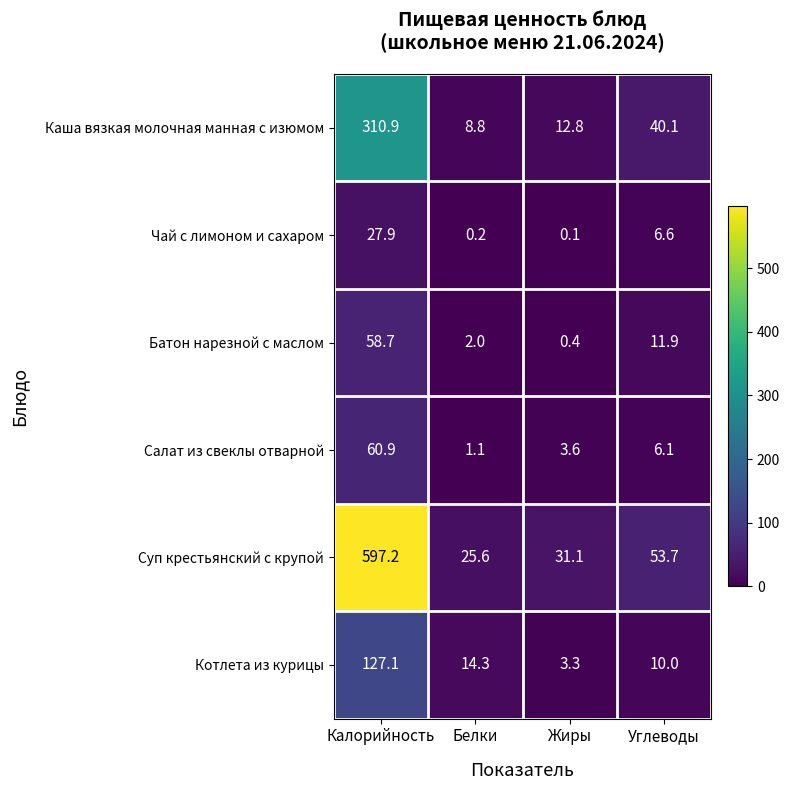

Reading left to right, transcribe all the data shown in this chart.

Каша вязкая молочная манная с изюмом: 310.9	8.8	12.8	40.1
Чай с лимоном и сахаром: 27.9	0.2	0.1	6.6
Батон нарезной с маслом: 58.7	2.0	0.4	11.9
Салат из свеклы отварной: 60.9	1.1	3.6	6.1
Суп крестьянский с крупой: 597.2	25.6	31.1	53.7
Котлета из курицы: 127.1	14.3	3.3	10.0